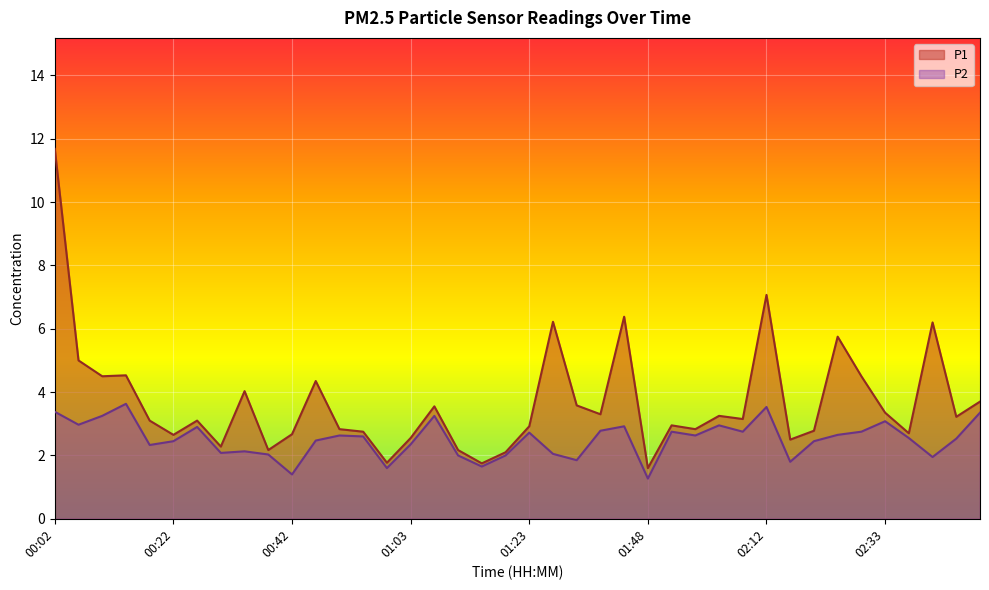

At which category is the sum across all series the highest?

00:02